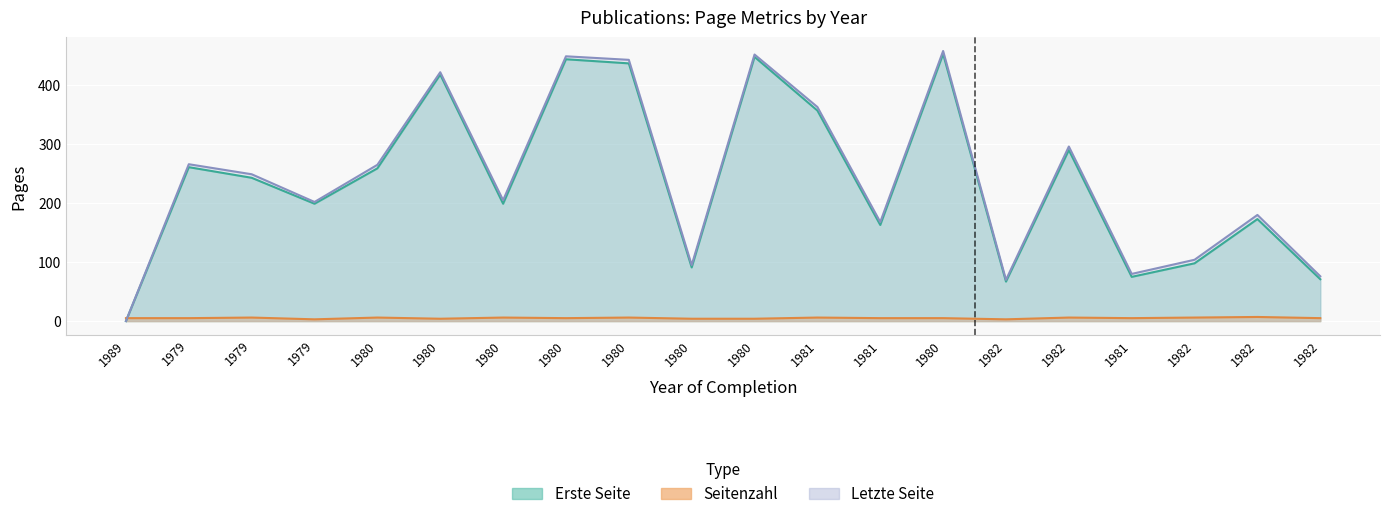

Count the number of categories in the chart.

20